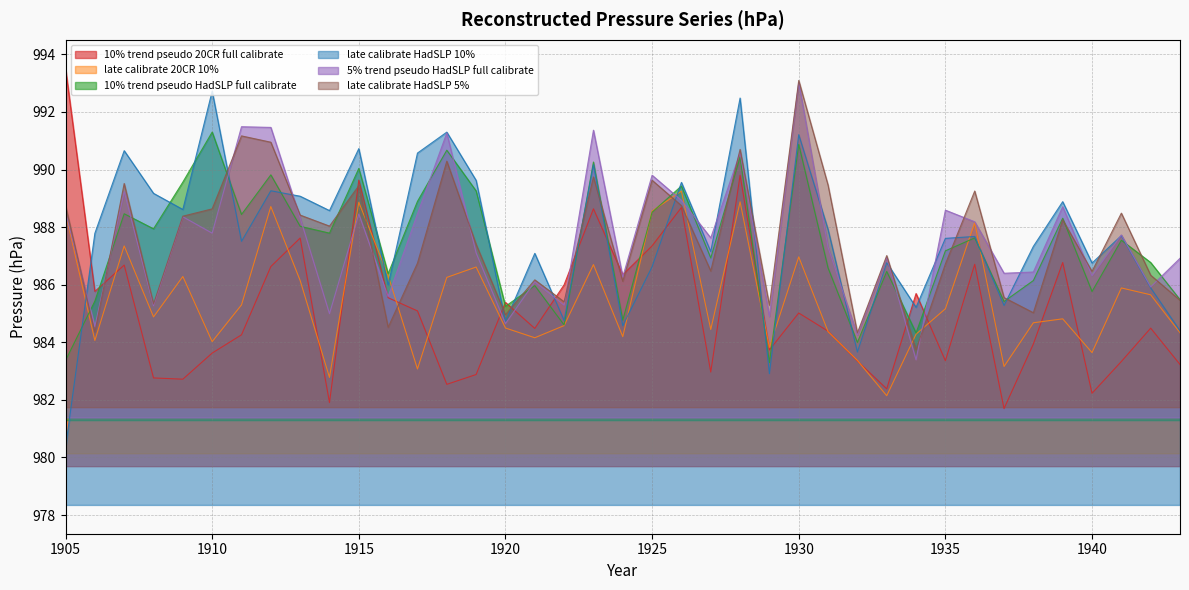

At which label does late calibrate HadSLP 5% first exceed 987?

1905